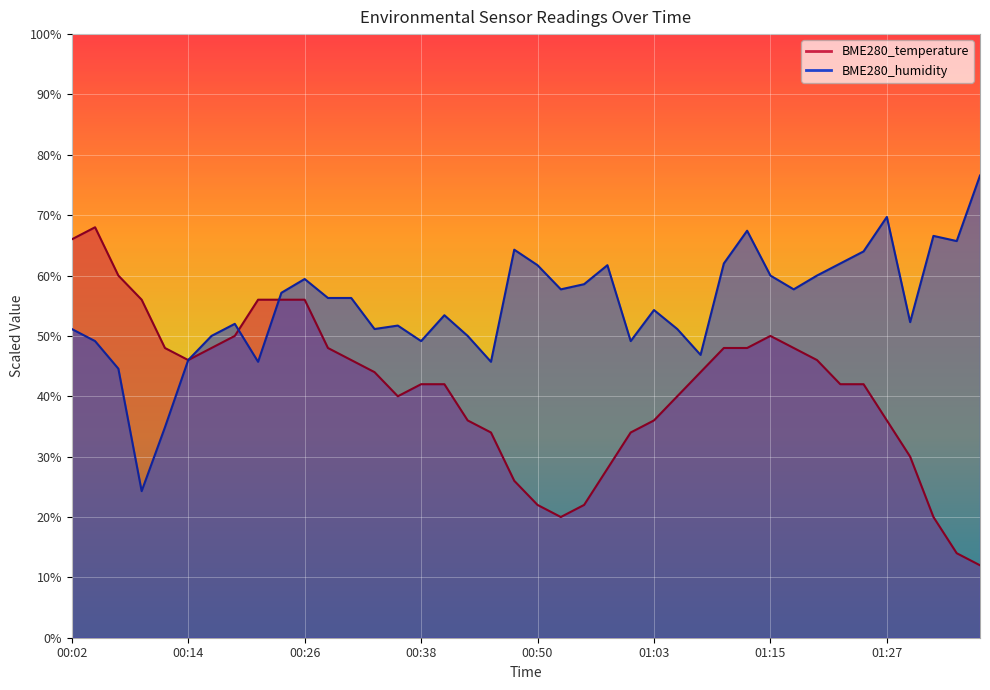

What is the sum of the BME280_humidity values at 00:11 and 00:09?

59.1